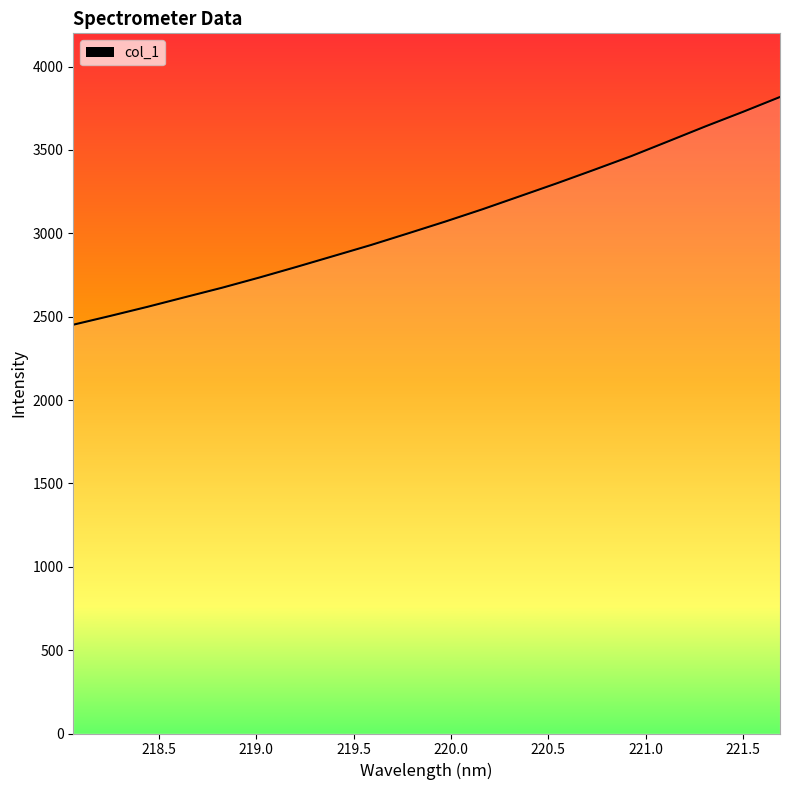

What is the smallest value displayed?

2451.6